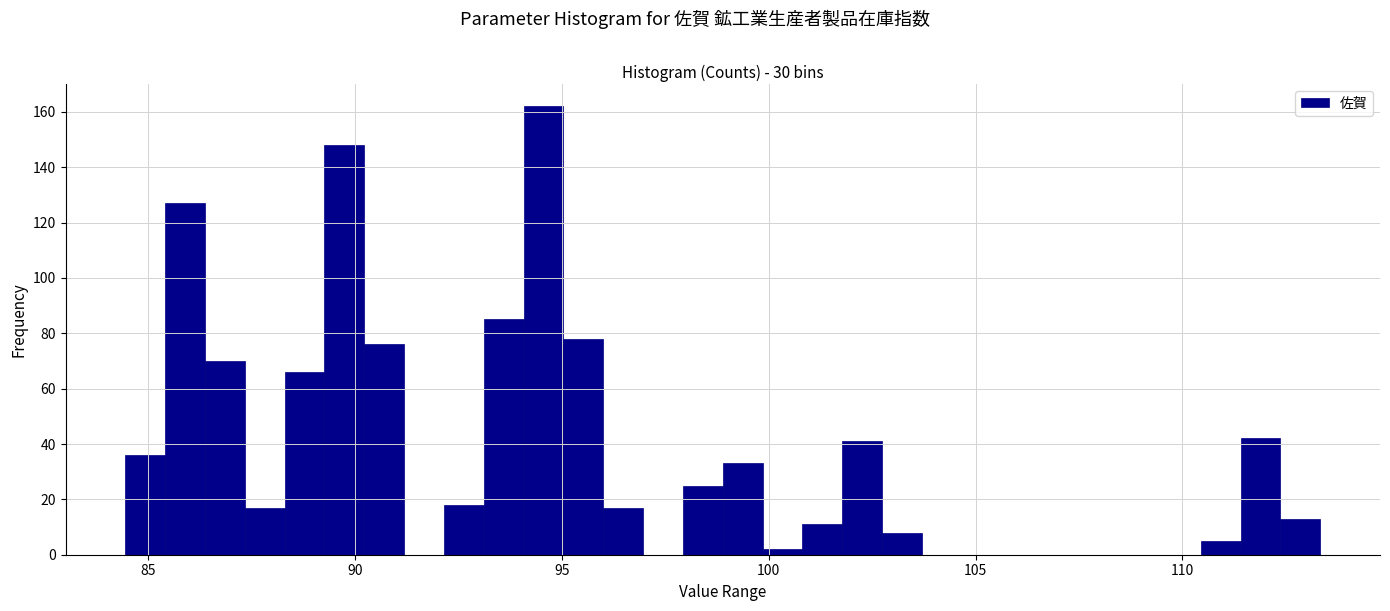

Around what value on the x-axis is the tallest bar? Give the approximate position of its centre, as read against the axis.

94.5